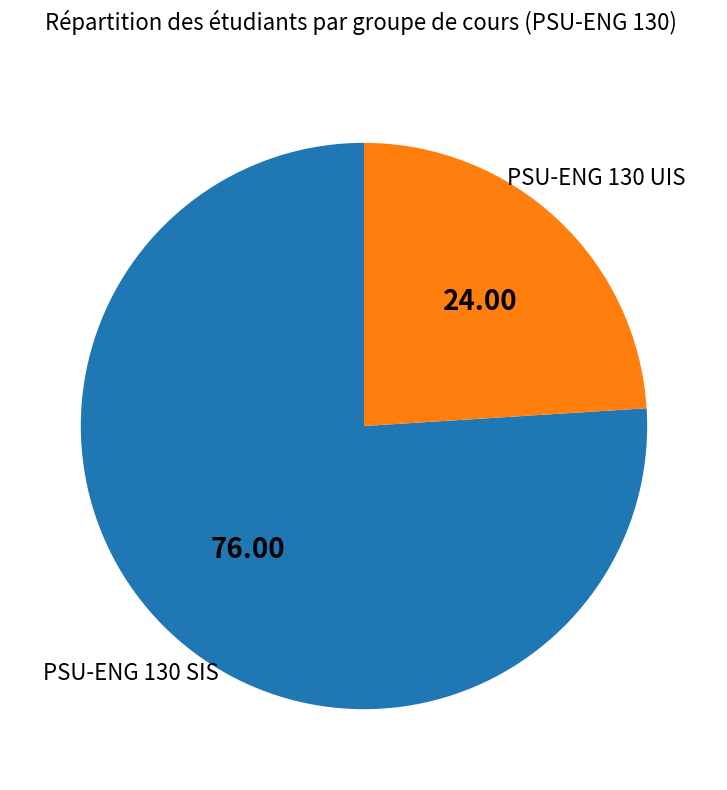

Is there any slice that represents more than half of the pie?

Yes